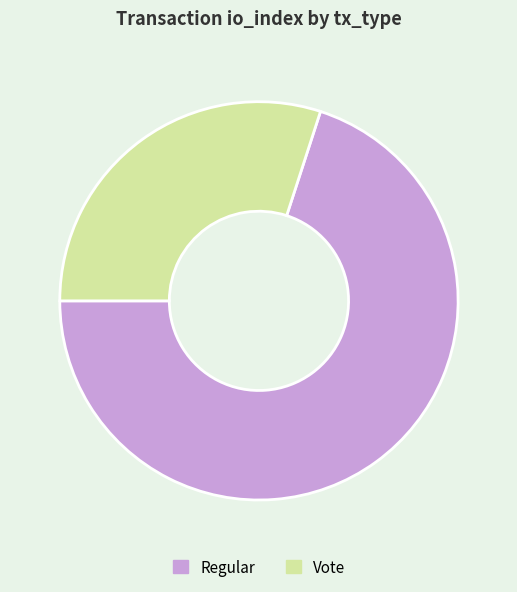

Rank the categories by value from highest to lowest.

Regular, Vote